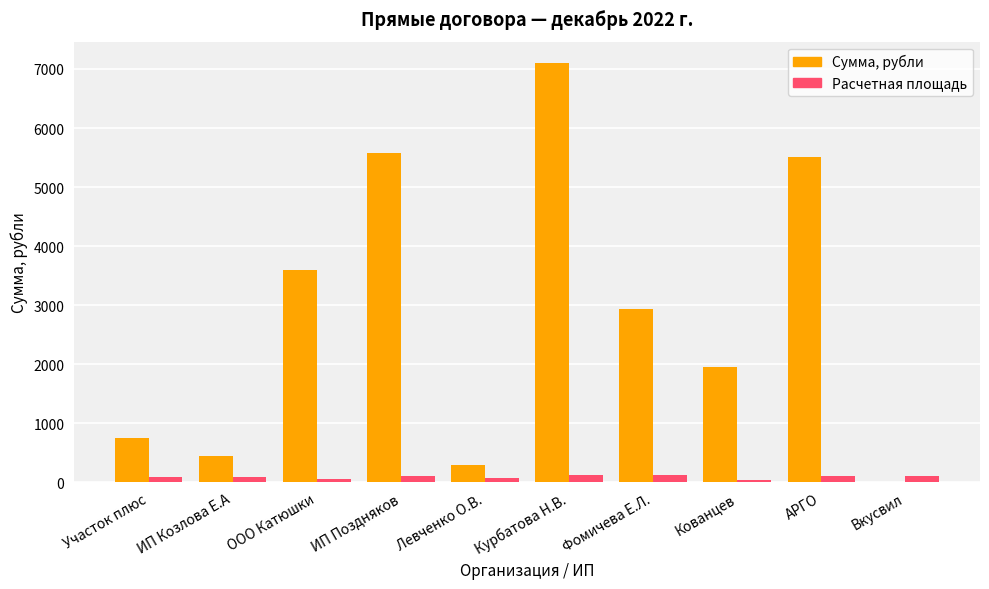

Where is Сумма, рубли nearest to the value 3553?

ООО Катюшки